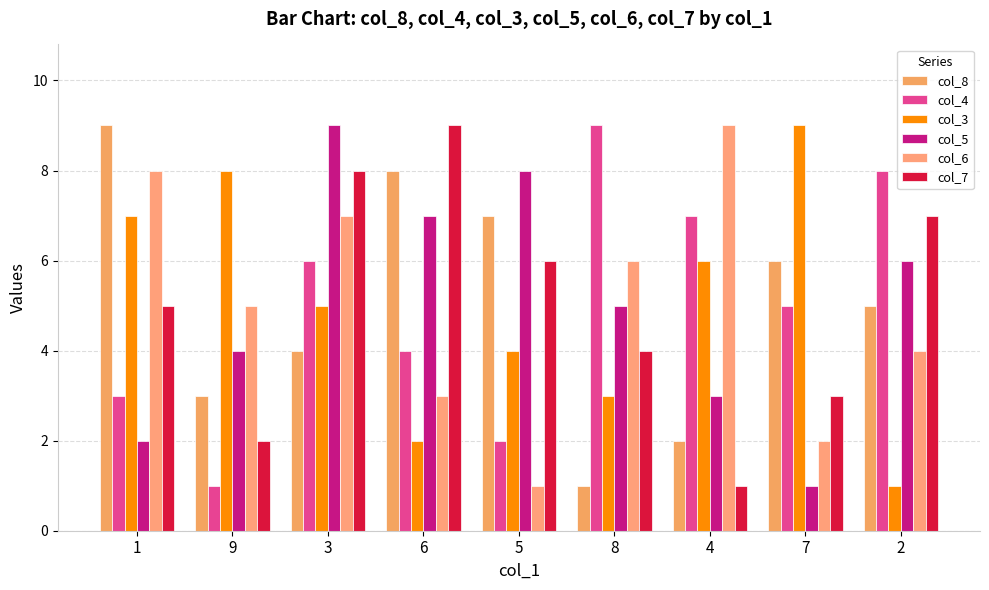

Is the value of col_5 at 7 greater than the value of col_3 at 5?

No